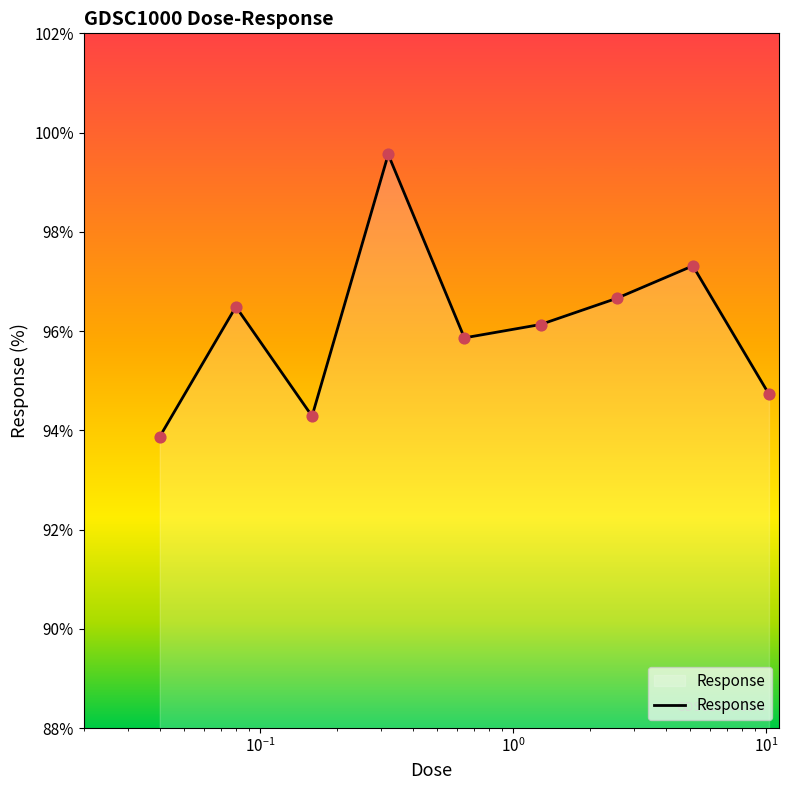

What is the minimum value shown in the chart?

93.9